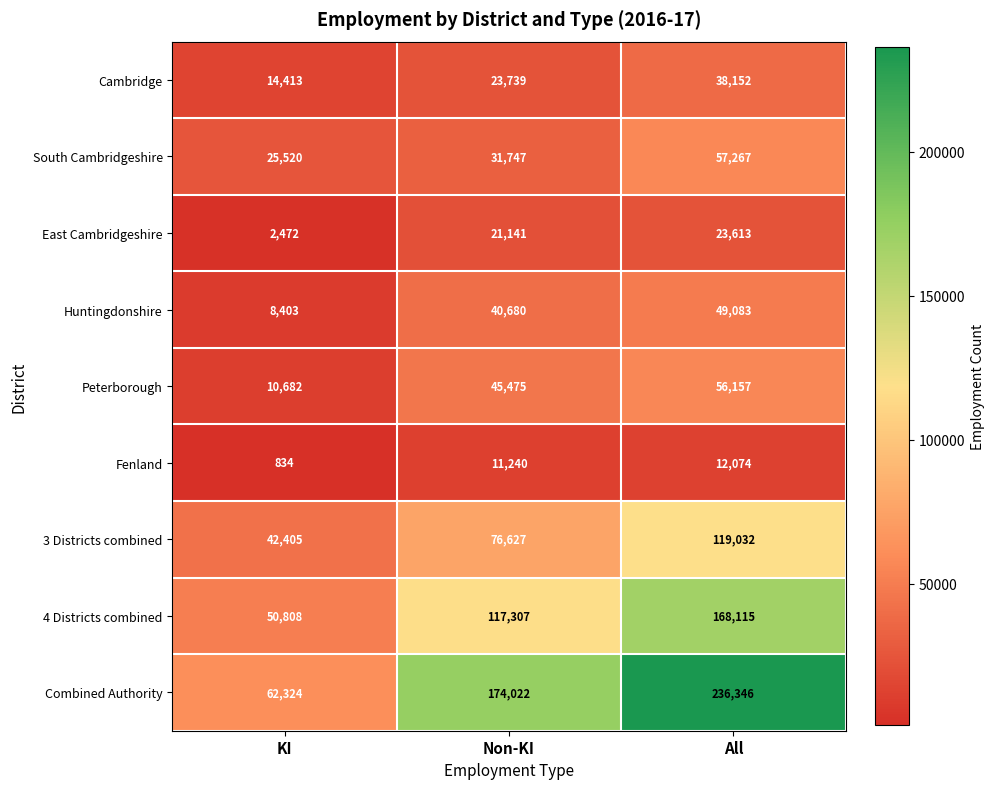

At how many categories does at least one series exceed 49535?

3